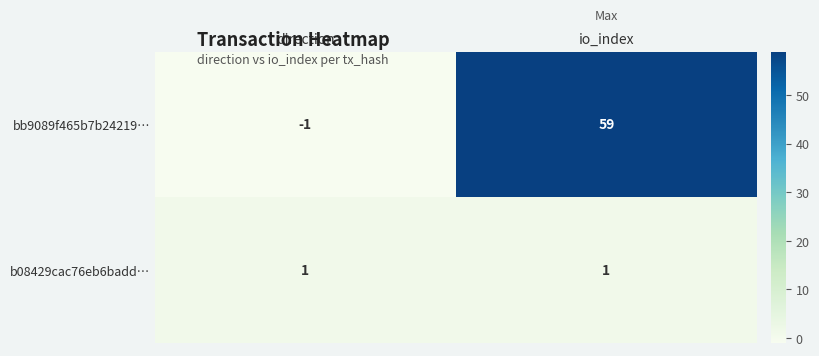

Which category has the lowest value across all series?

direction